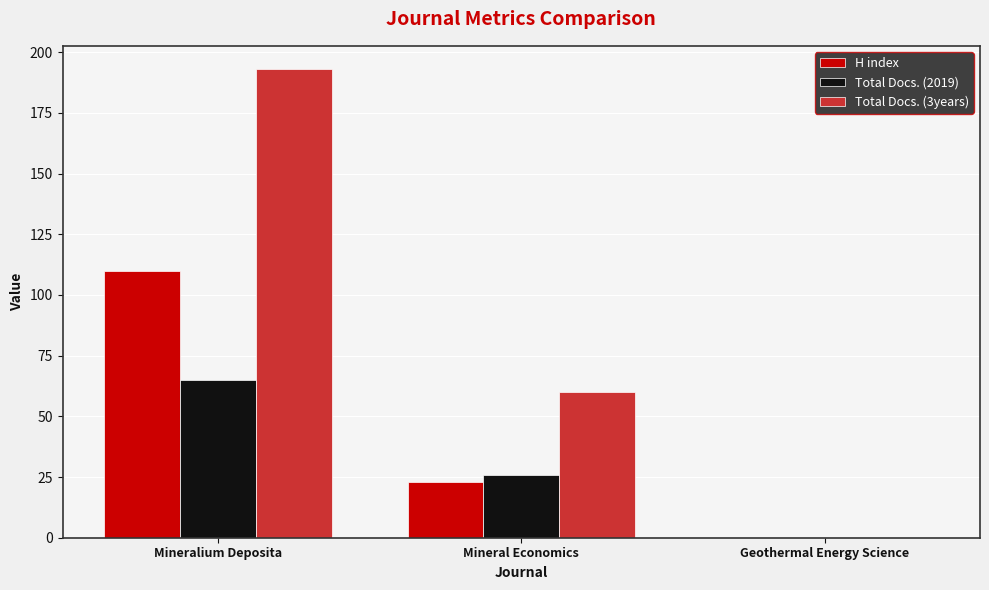

Is the value of H index at Mineral Economics greater than the value of Total Docs. (3years) at Mineral Economics?

No